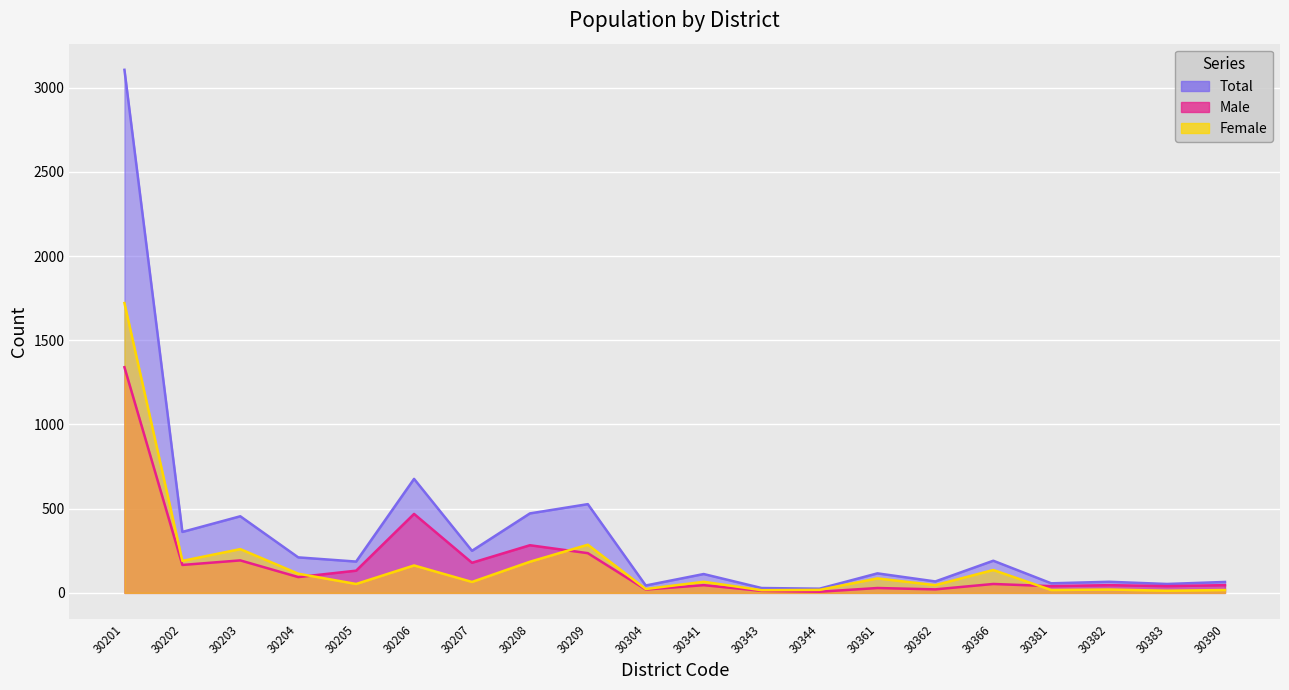

At which category does Total reach its first local valley?

30202